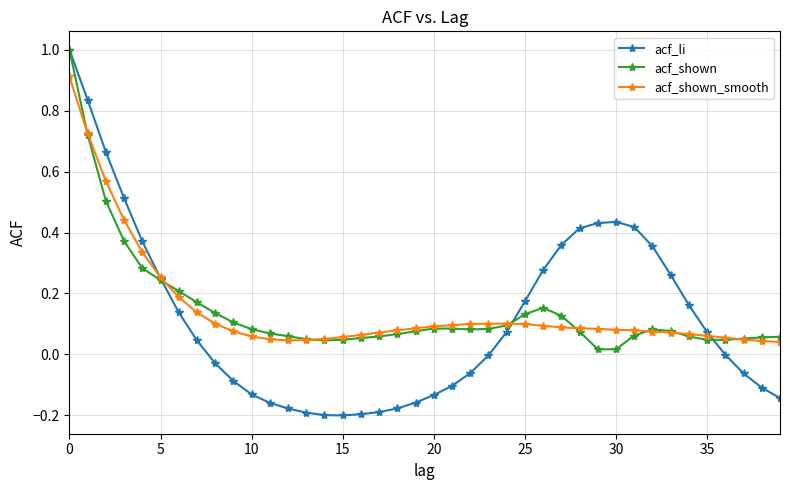

What are all the series names shown in the legend?

acf_li, acf_shown, acf_shown_smooth